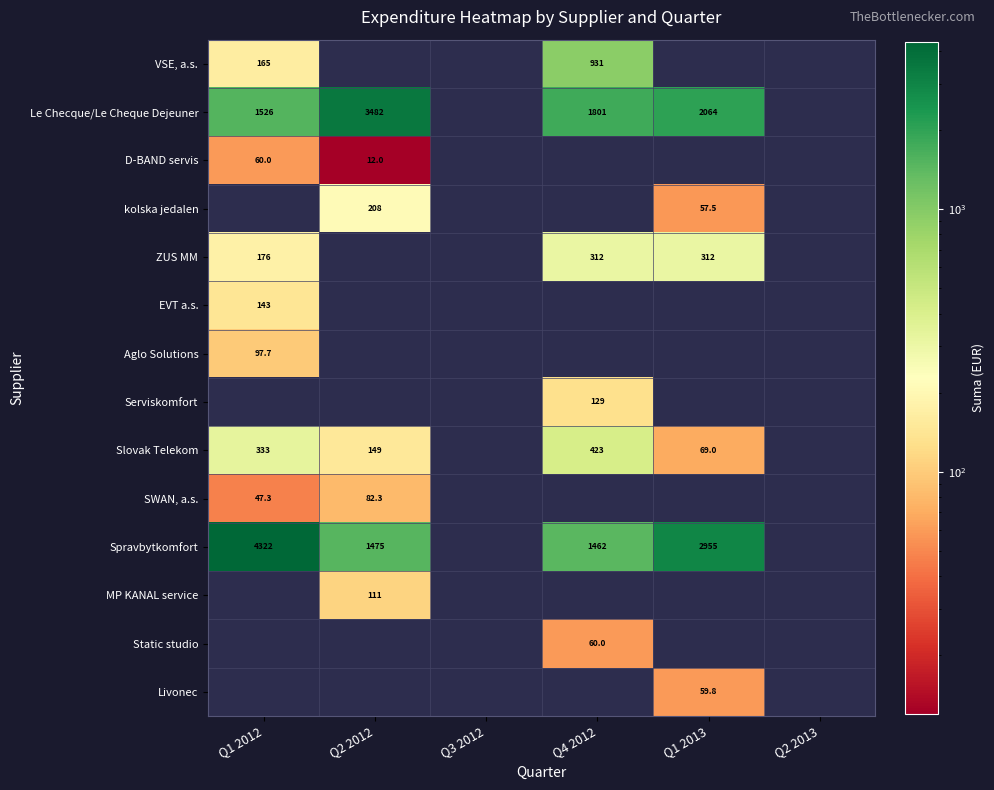

Is the value of MP KANAL service at Q2 2013 greater than the value of Slovak Telekom at Q2 2012?

No